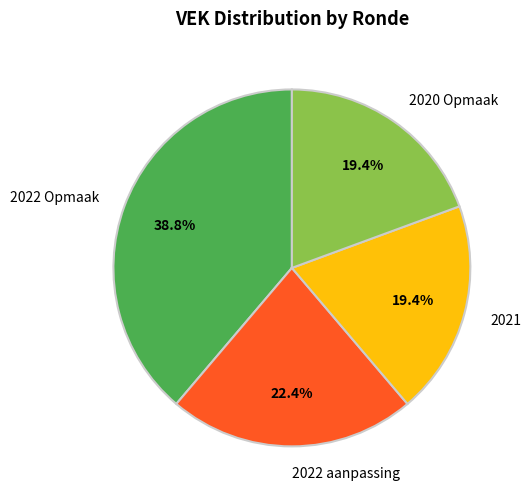

Which category has the biggest portion of the pie?

2022 Opmaak